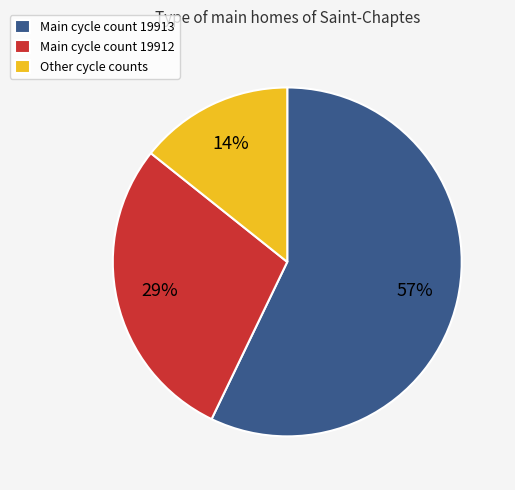

What is the smallest slice in the pie chart?

Other cycle counts